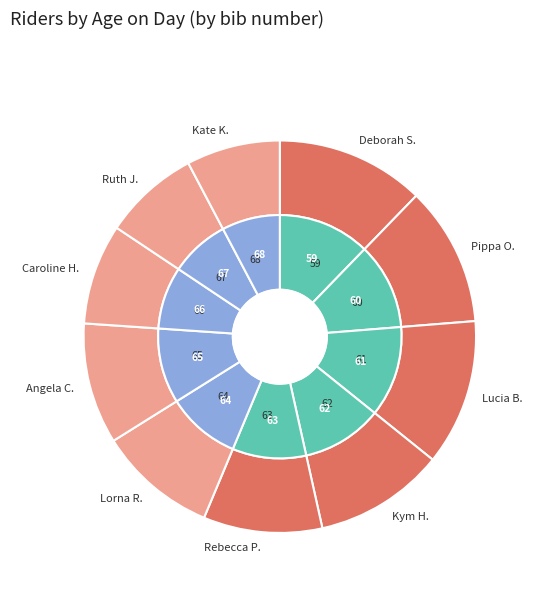

Does any single category account for the majority?

No